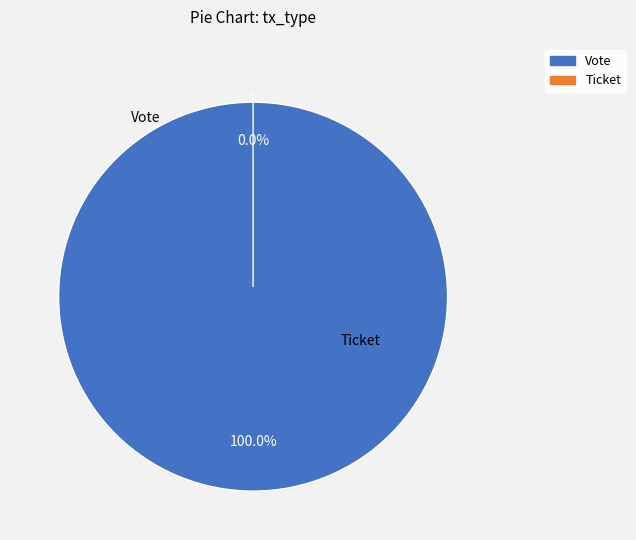

Which category has the smallest portion of the pie?

Ticket